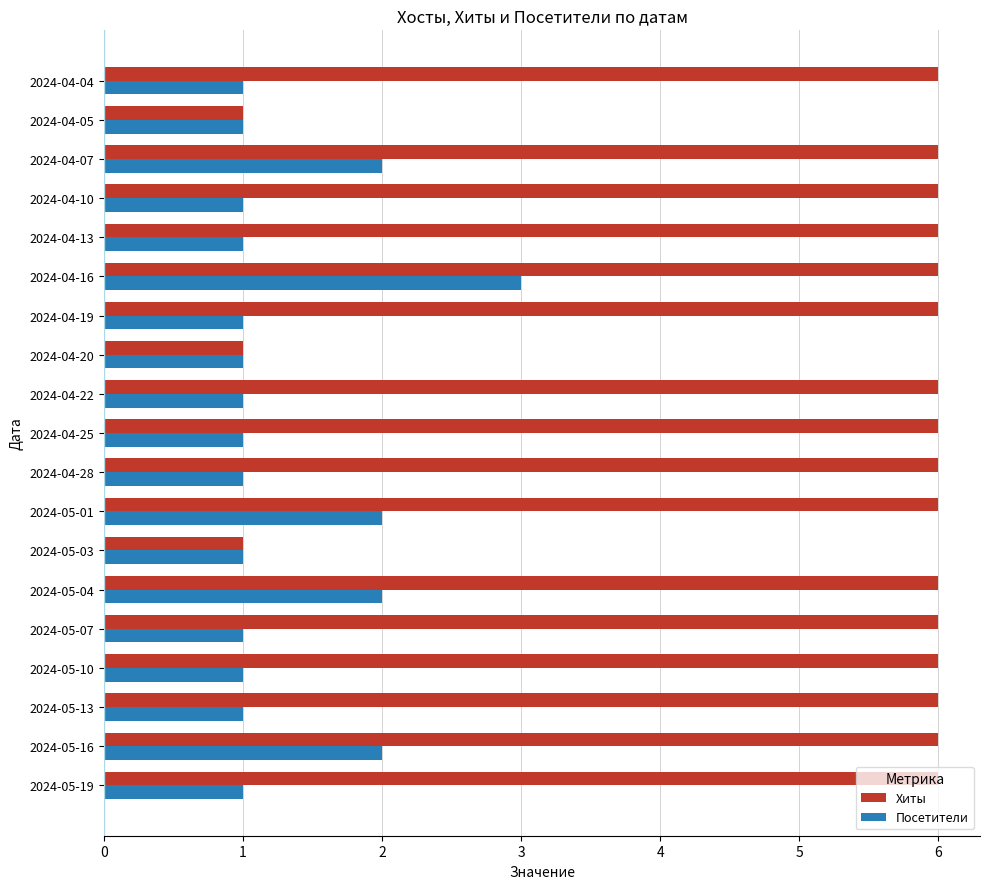

Is the value of Хиты at 2024-04-19 greater than the value of Посетители at 2024-04-28?

Yes